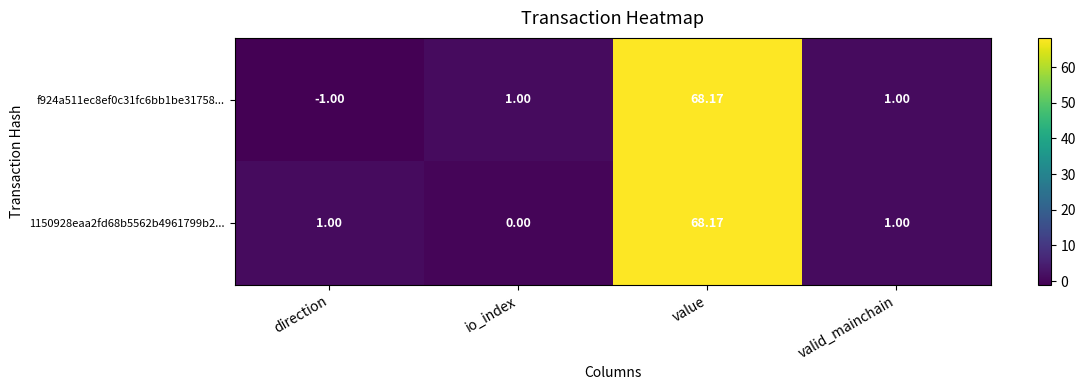

Which category has the lowest value in the 1150928eaa2fd68b5562b4961799b2... series?

io_index